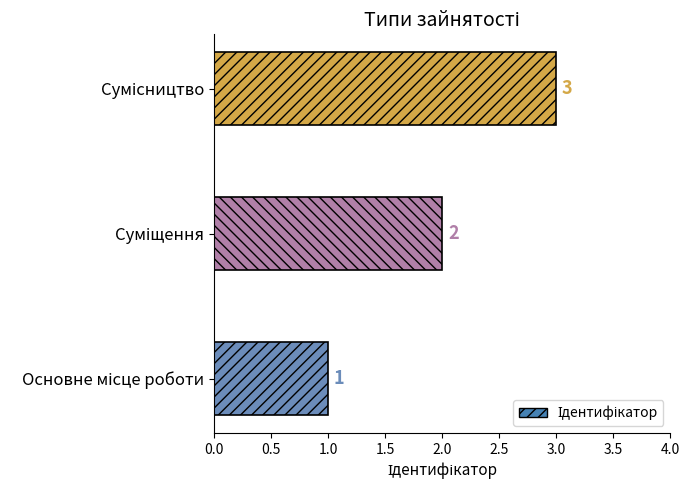

What is the difference between the values at Сумісництво and Суміщення?

1